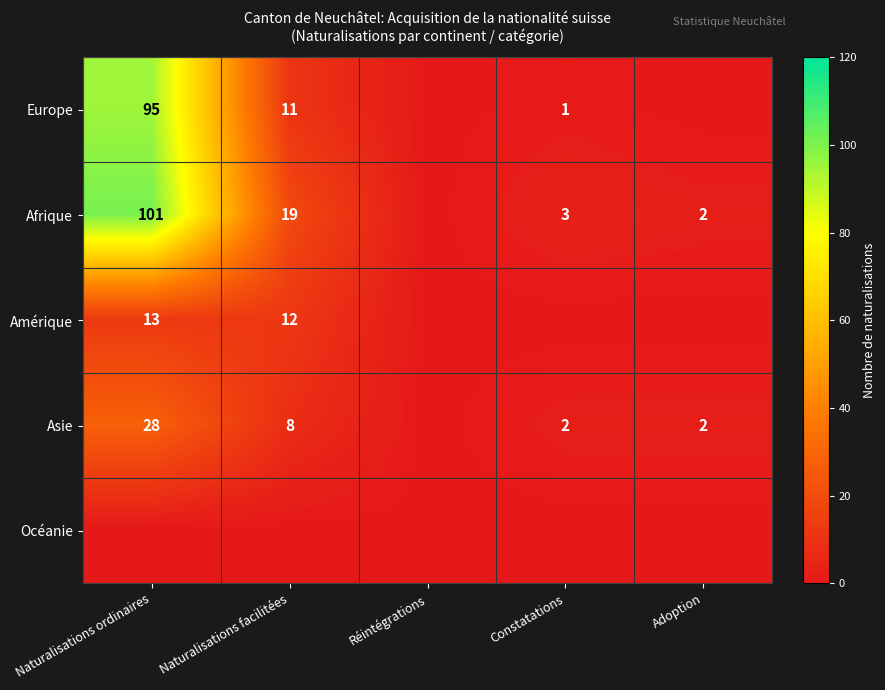

The value of Europe at Naturalisations facilitées is 11. True or false?

True